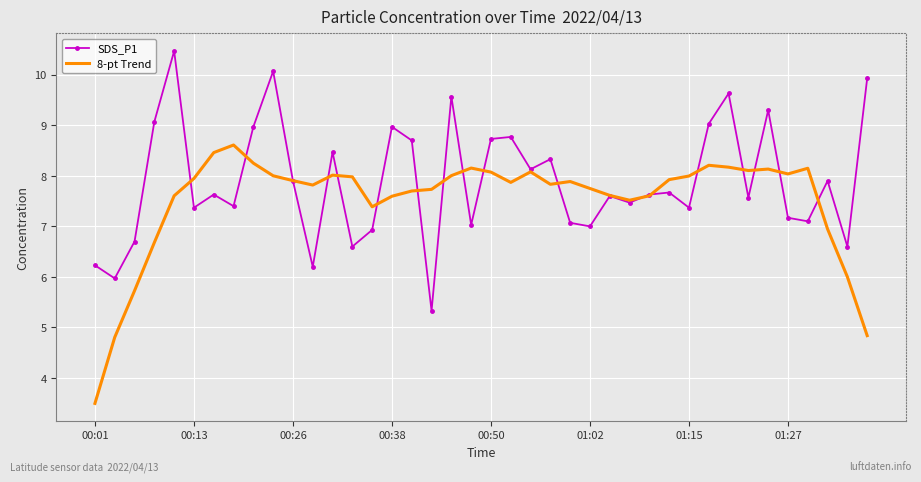

List the series in order of their peak value, highest first.

SDS_P1, 8-pt Trend